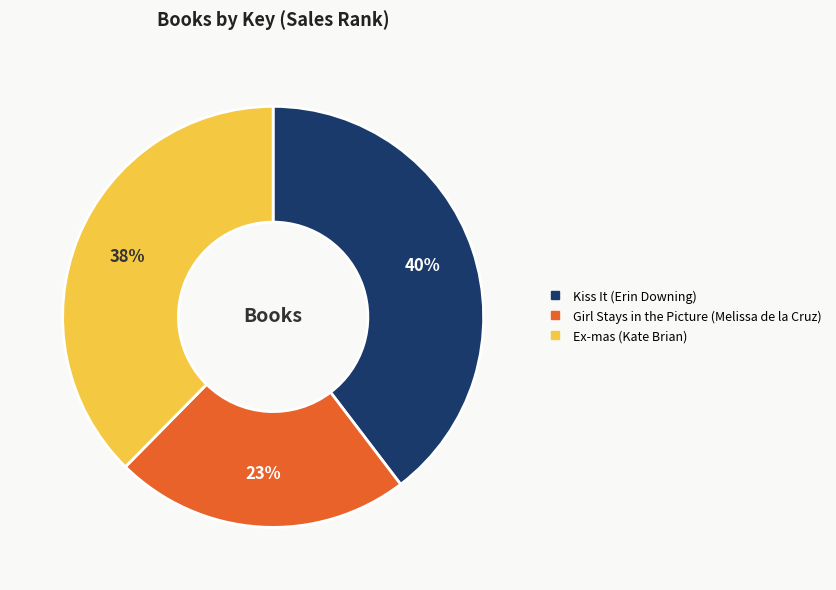

What is the ratio of the value at Kiss It (Erin Downing) to the value at Girl Stays in the Picture (Melissa de la Cruz)?

1.7